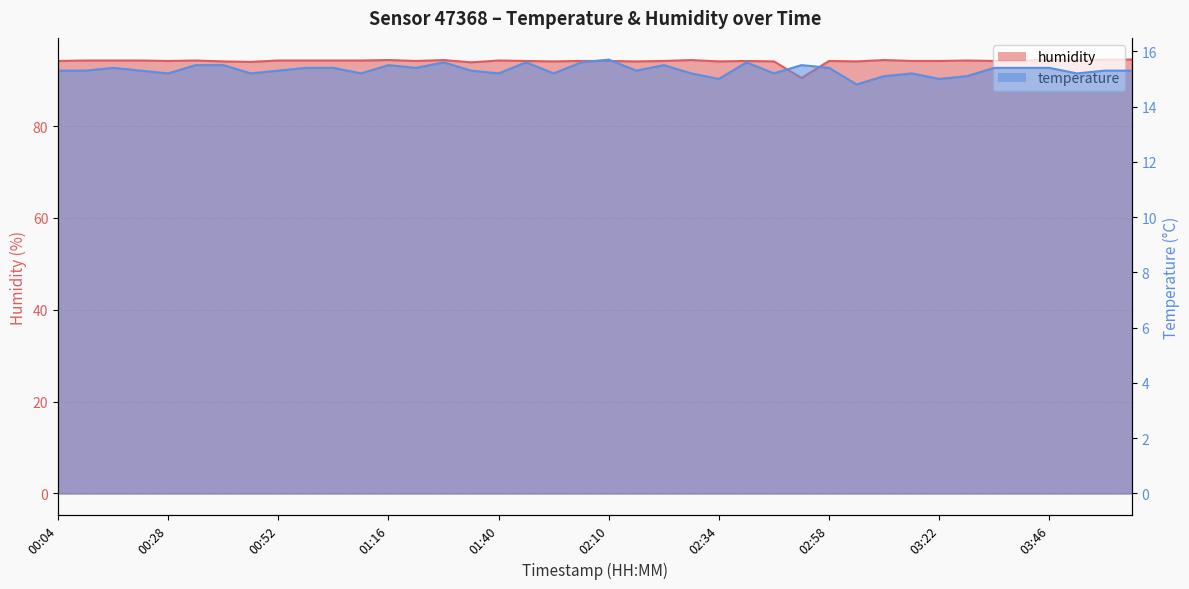

What is the approximate value of humidity at 00:40?

94.1